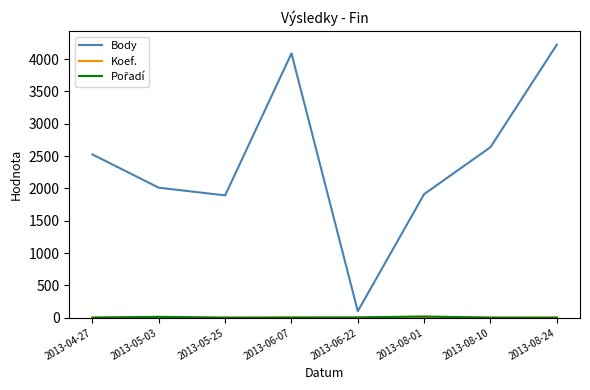

What is the total value across all series at 2013-08-10?

2641